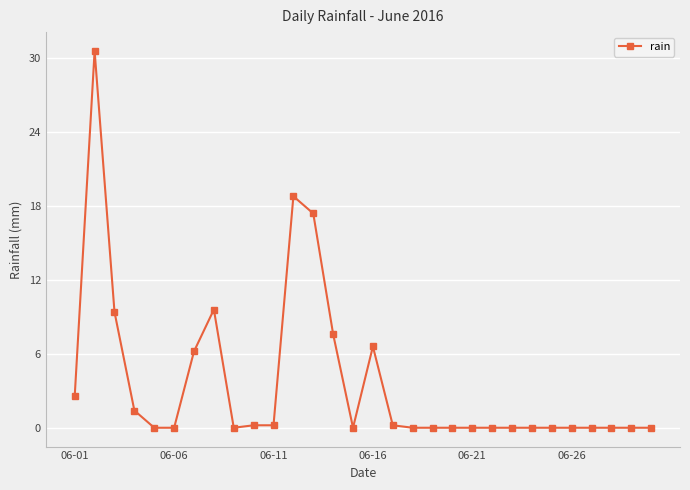

True or false: there are more than 2 points higher than both neighbors.

True